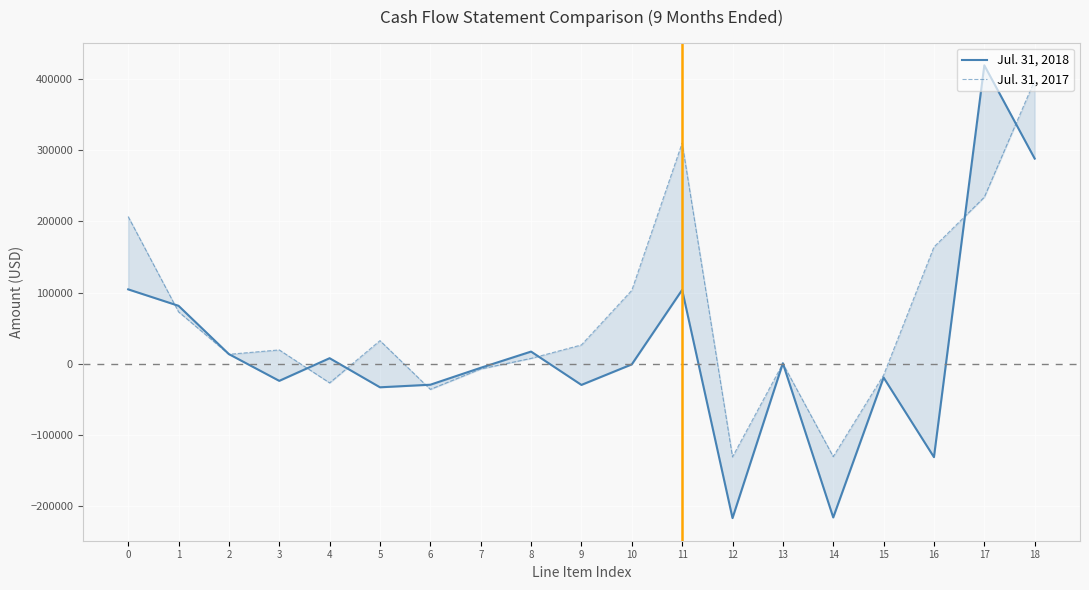

What is the value of the Jul. 31, 2018 point at the 1st from the left?

104629